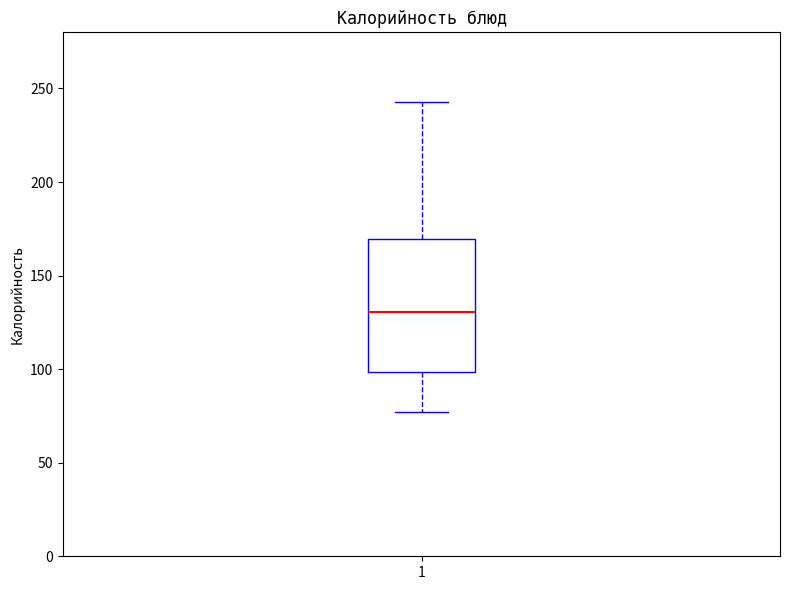

Where does the median line of the box at x = 1 sit on the y-axis? The values are not printed on the chart, so give them approximately, as read against the axis.

130